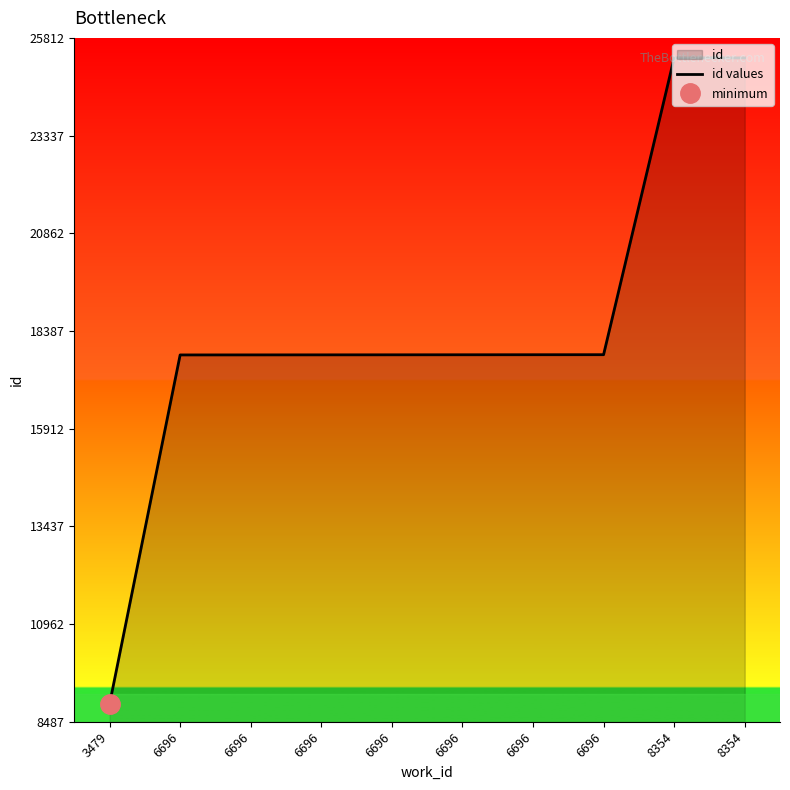

Approximately how many times larger is the value at 8354 compared to 6696?

1.4